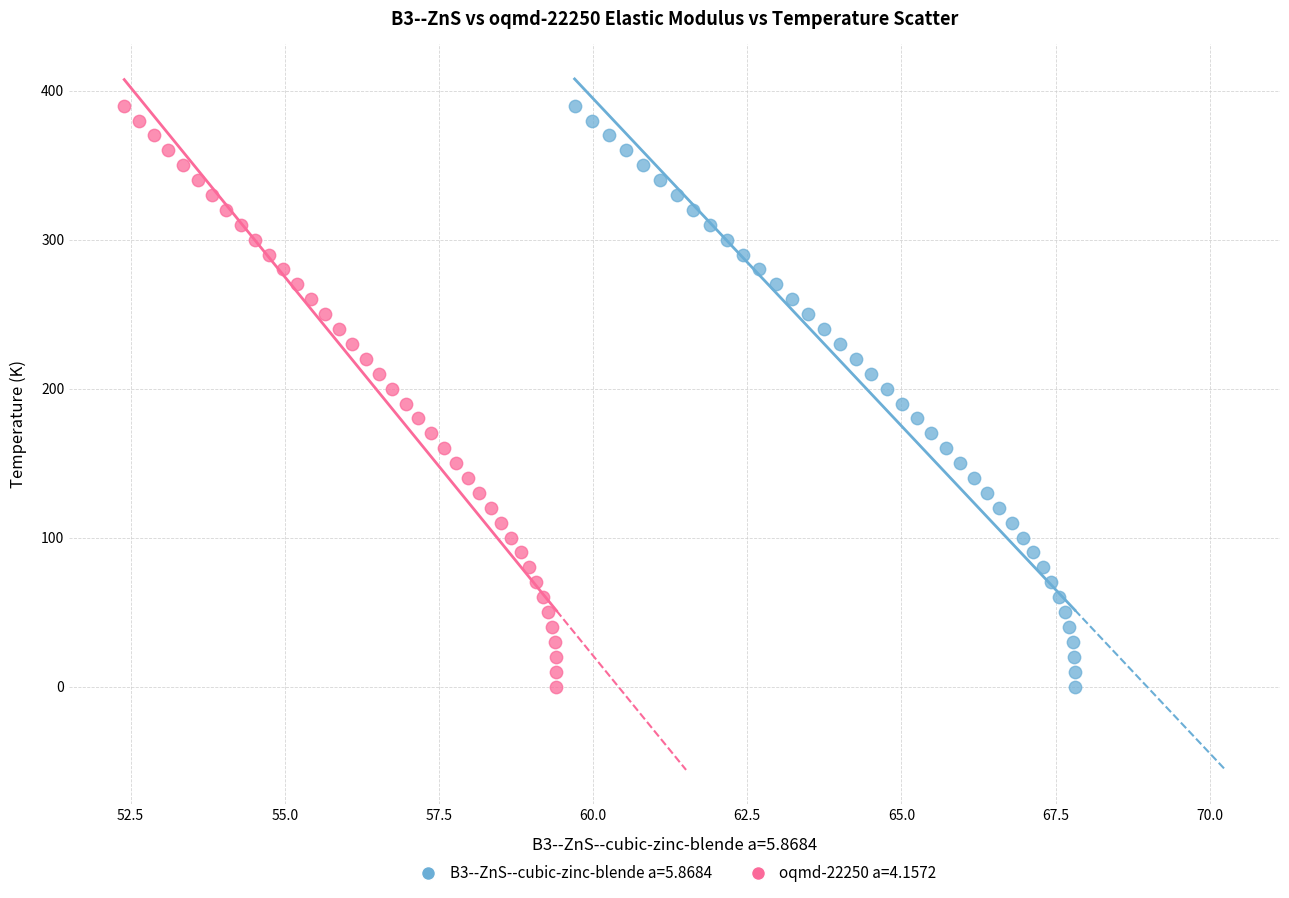

What are all the series names shown in the legend?

B3--ZnS--cubic-zinc-blende a=5.8684, oqmd-22250 a=4.1572